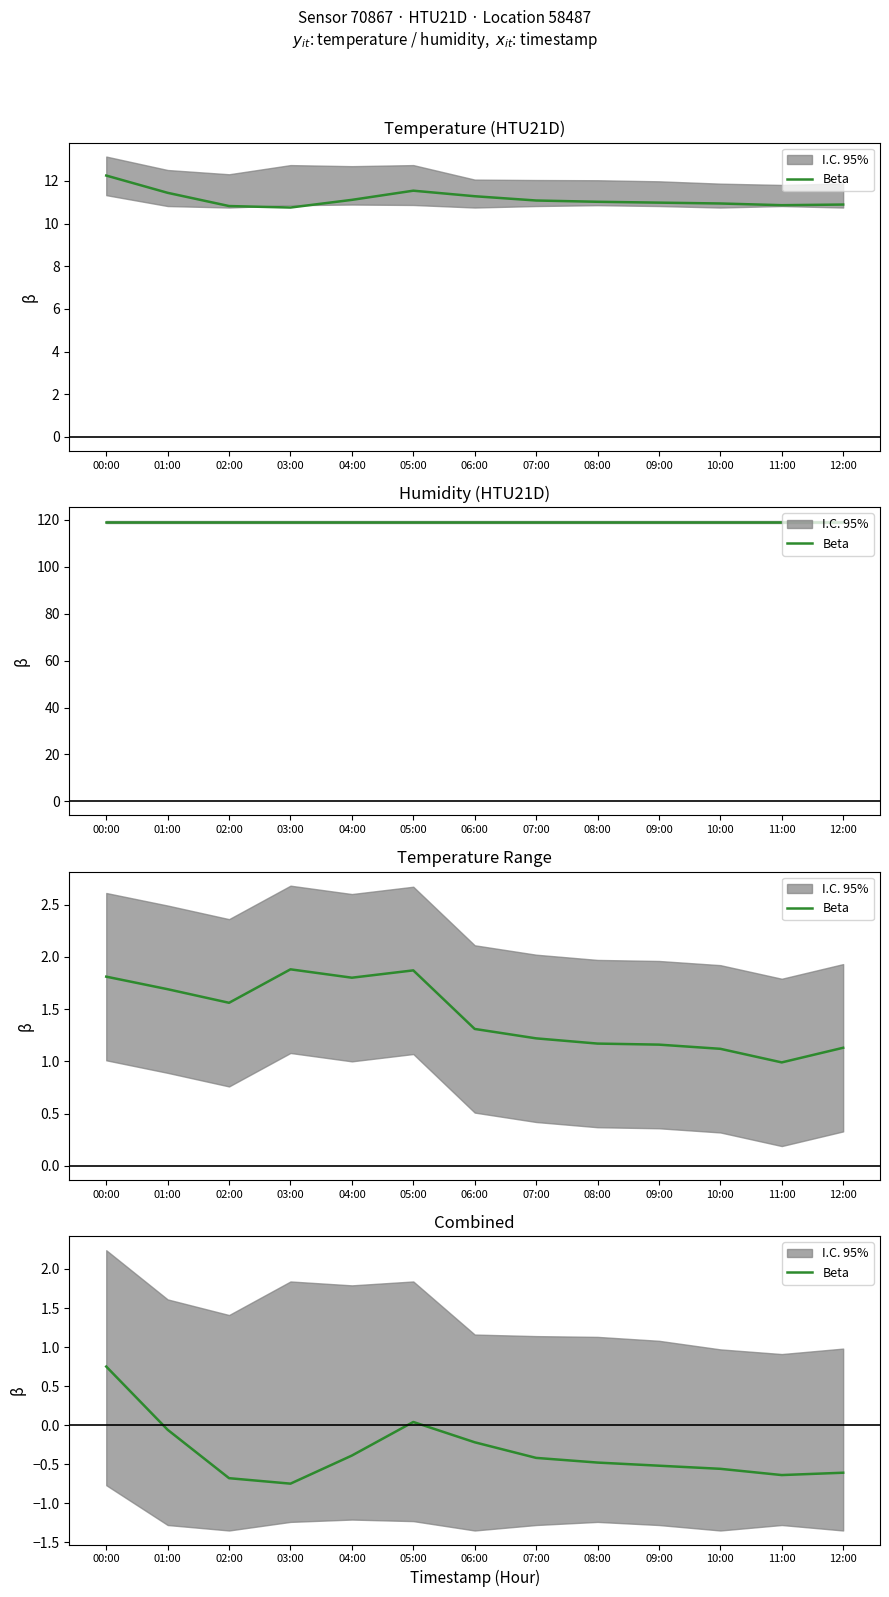

What is the minimum value shown in the chart?

-0.8